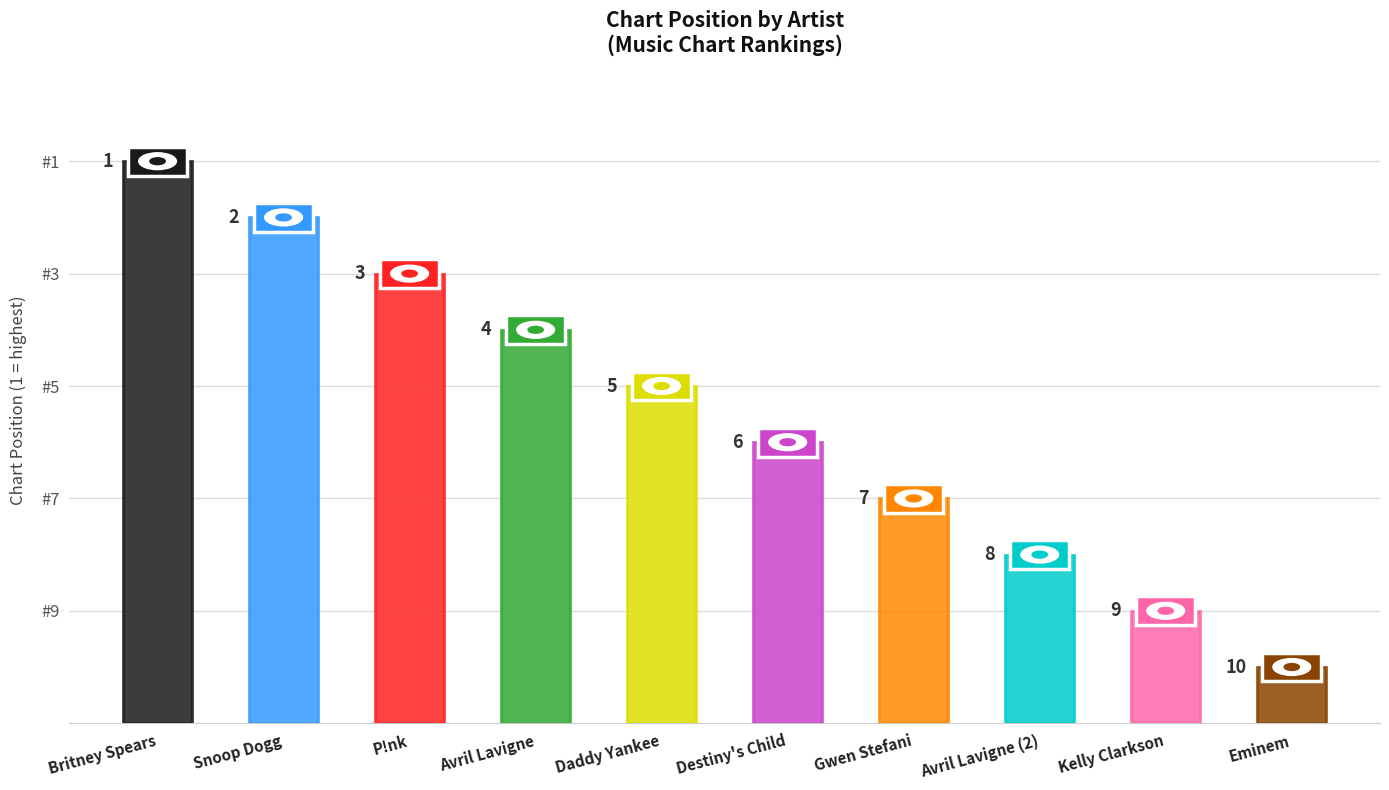

List the labels in order of value, smallest first.

Britney Spears, Snoop Dogg, P!nk, Avril Lavigne, Daddy Yankee, Destiny's Child, Gwen Stefani, Avril Lavigne (2), Kelly Clarkson, Eminem